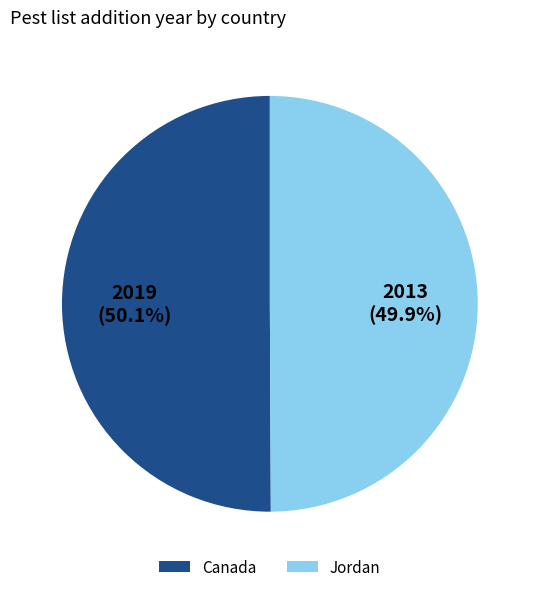

To the nearest percent, what is the combined percentage of Canada and Jordan?

100%